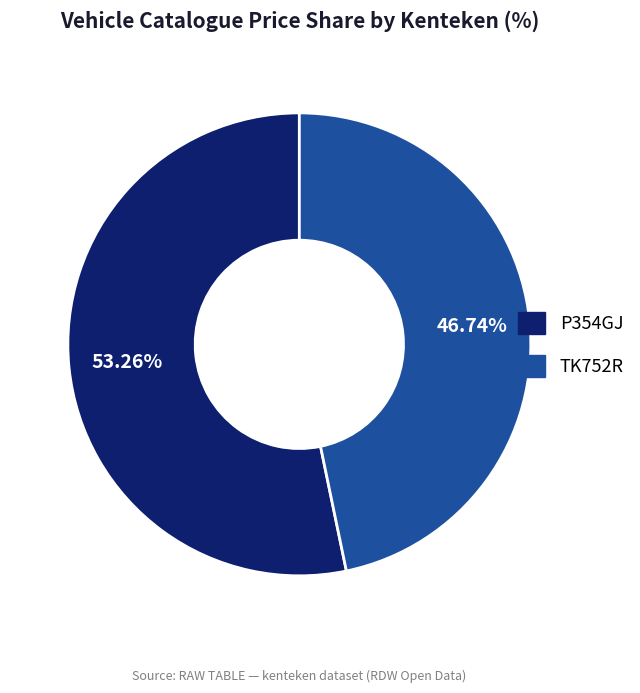

To the nearest percent, what portion does P354GJ represent?

53%